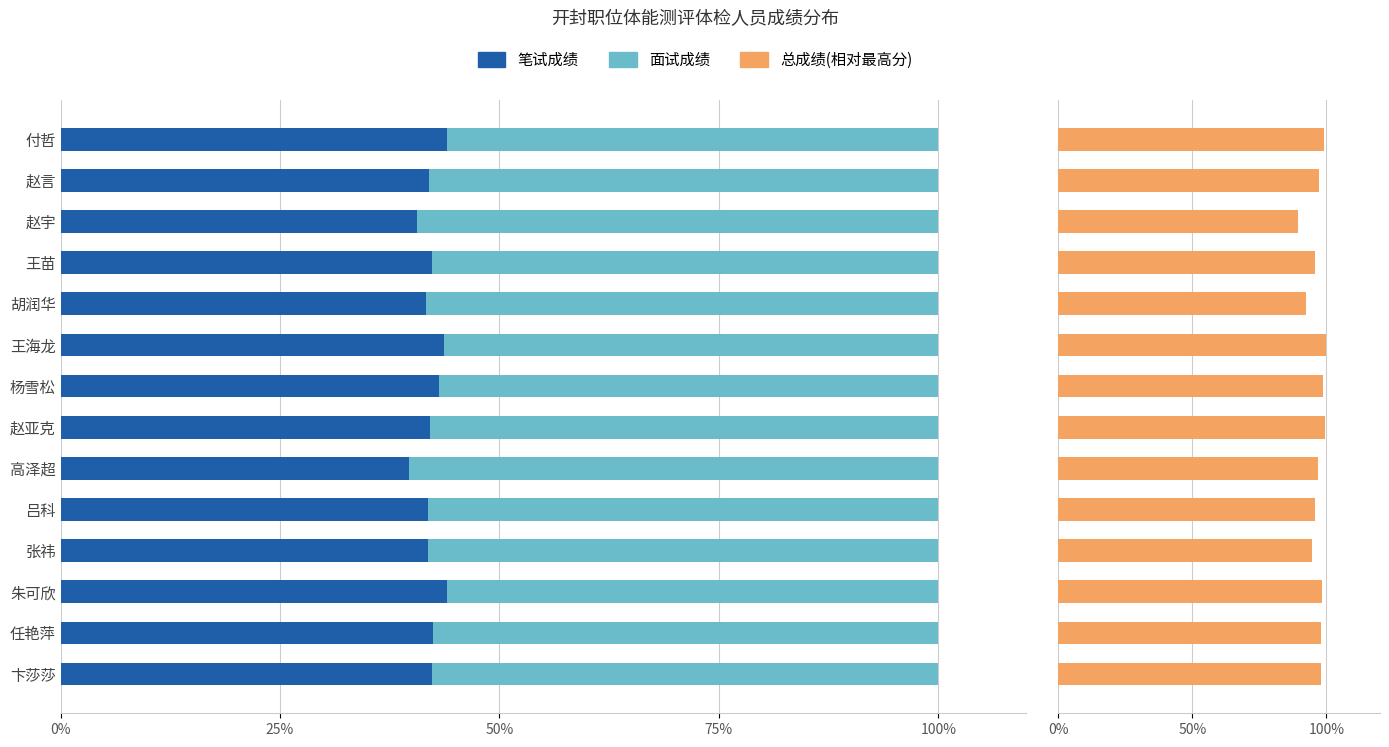

List the series in order of their peak value, lowest first.

笔试成绩, 面试成绩, 总成绩(相对最高分)